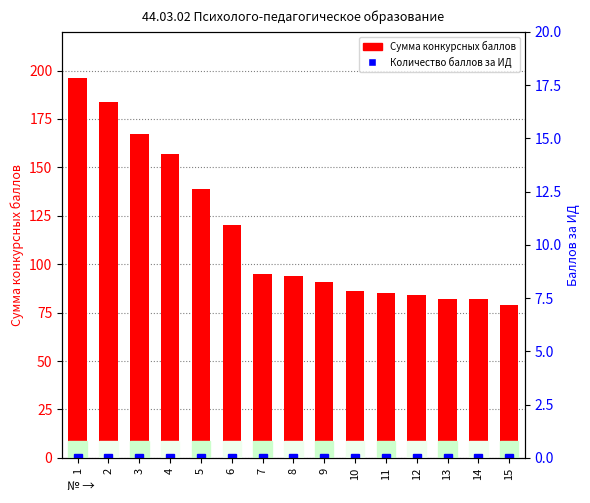

At how many categories does at least one series exceed 92?

8